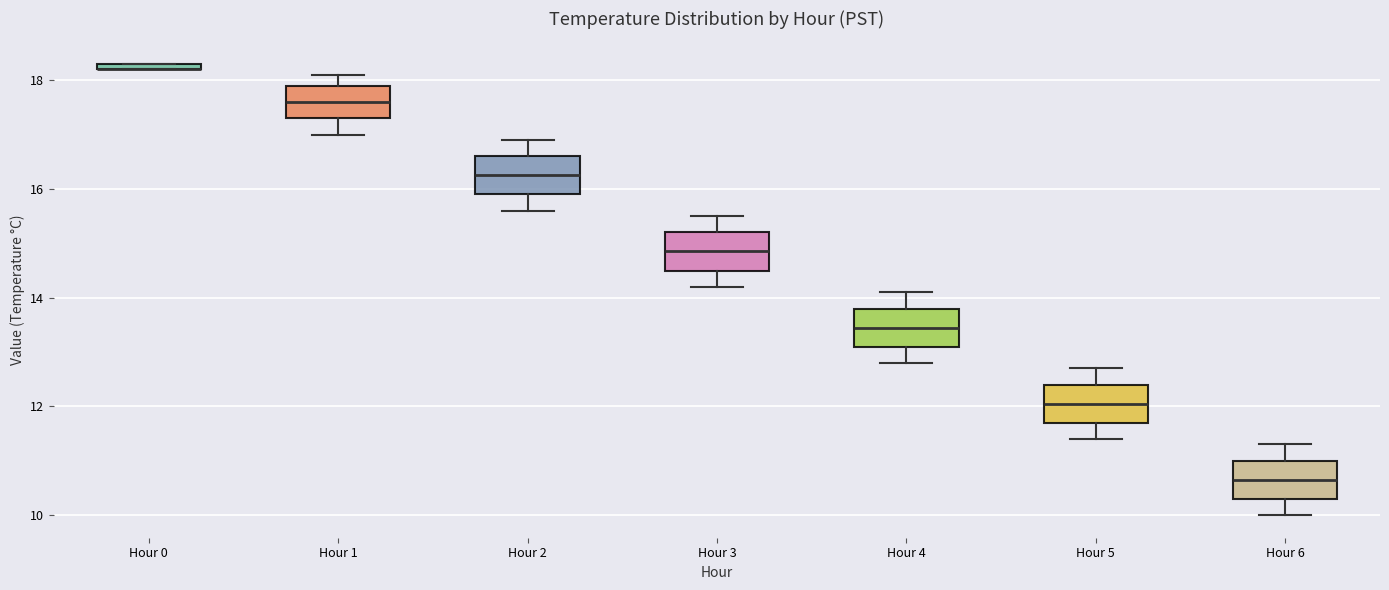

Where is the lower edge of the box for Hour 0 on the y-axis? The values are not printed on the chart, so give them approximately, as read against the axis.

18.2